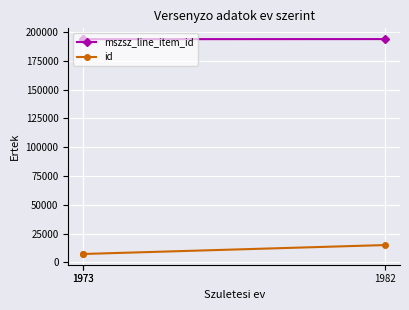

At which label does mszsz_line_item_id reach its peak?

1982